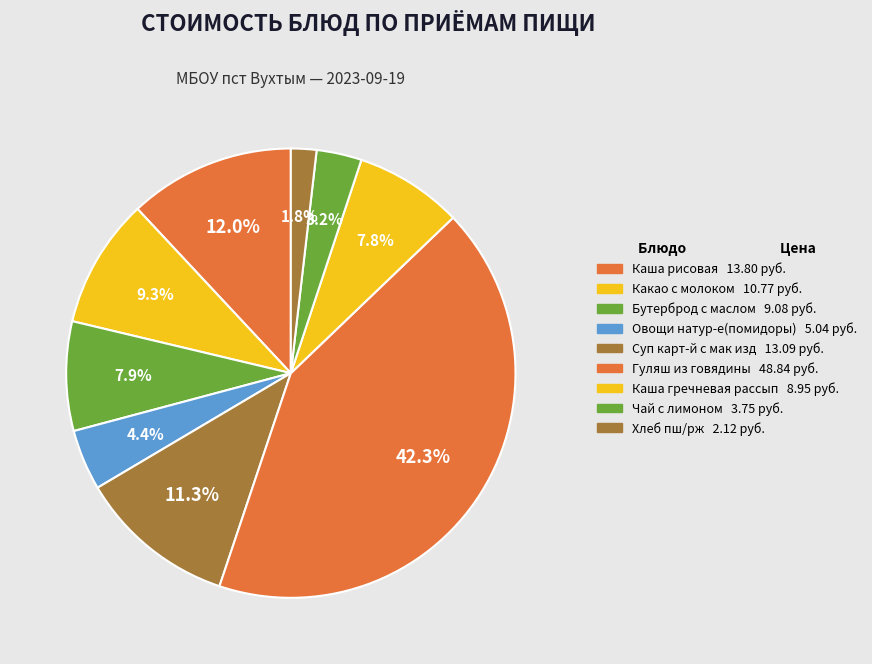

What is the smallest slice in the pie chart?

Хлеб пш/рж